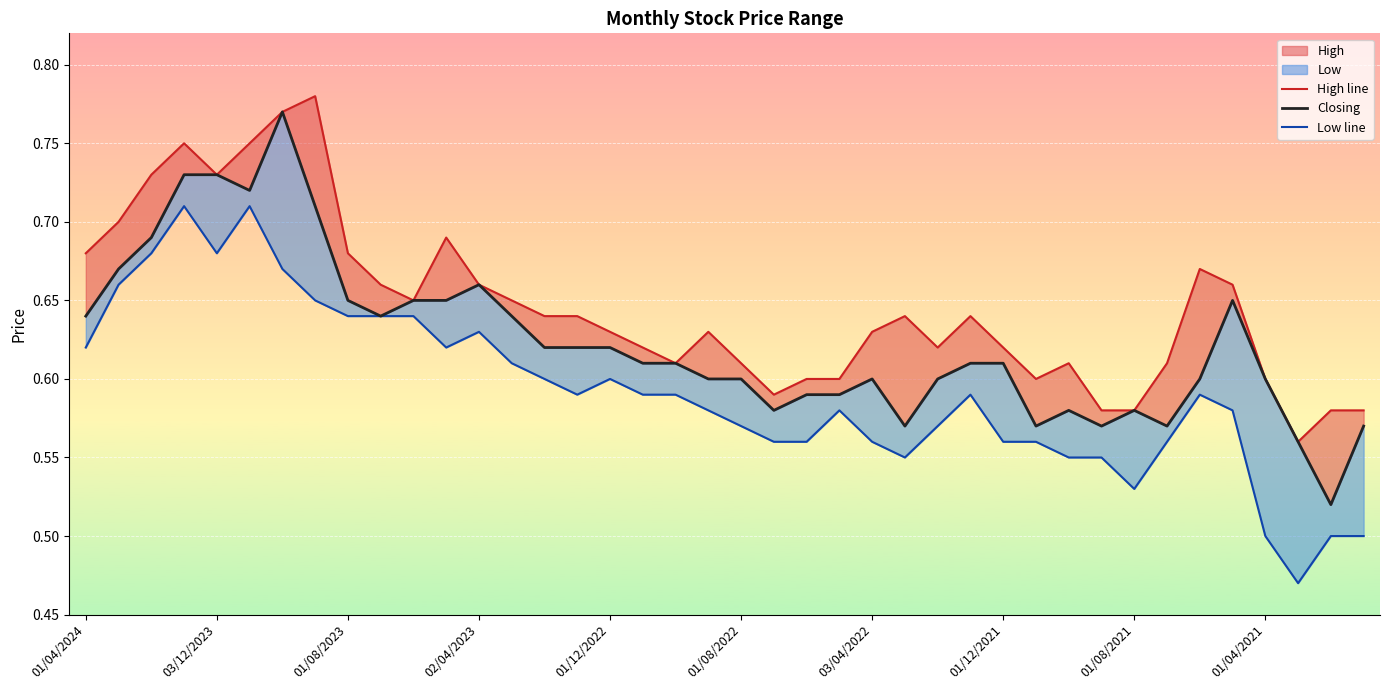

What is the difference between the highest and lowest values at 30?

0.1